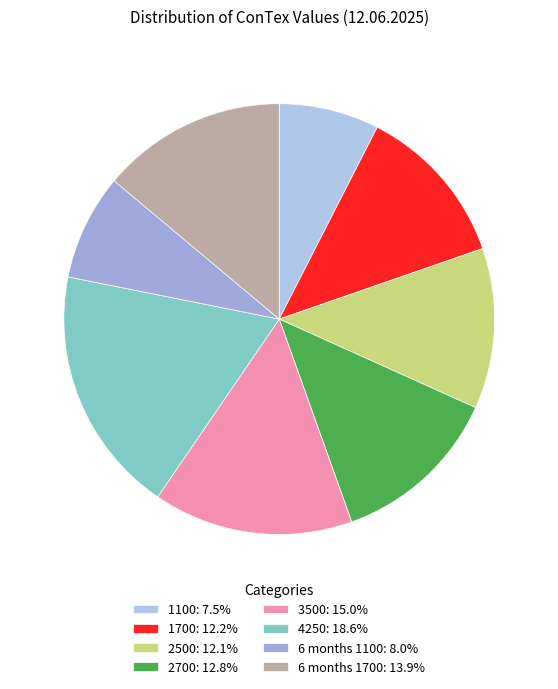

To the nearest percent, what is the difference between the largest and smallest slice percentages?

11%